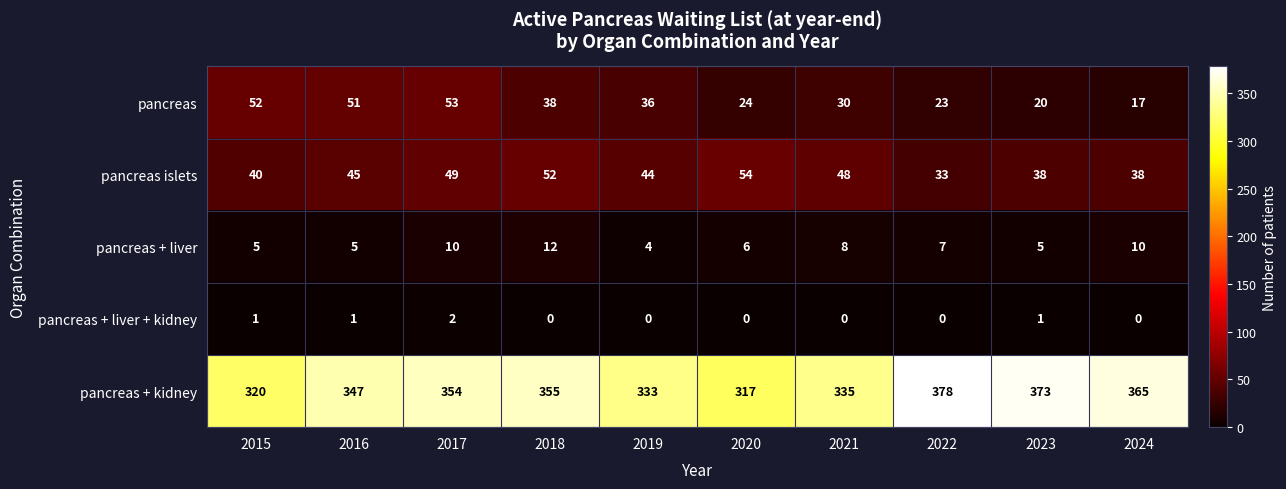

Which series has the widest spread of values?

pancreas + kidney